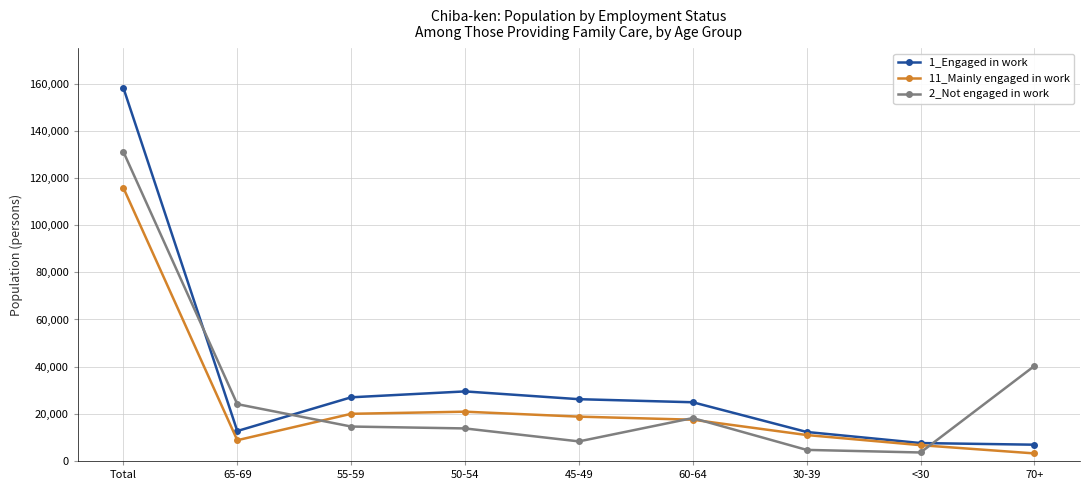

Rank the series by their average value, from lowest to highest.

11_Mainly engaged in work, 2_Not engaged in work, 1_Engaged in work